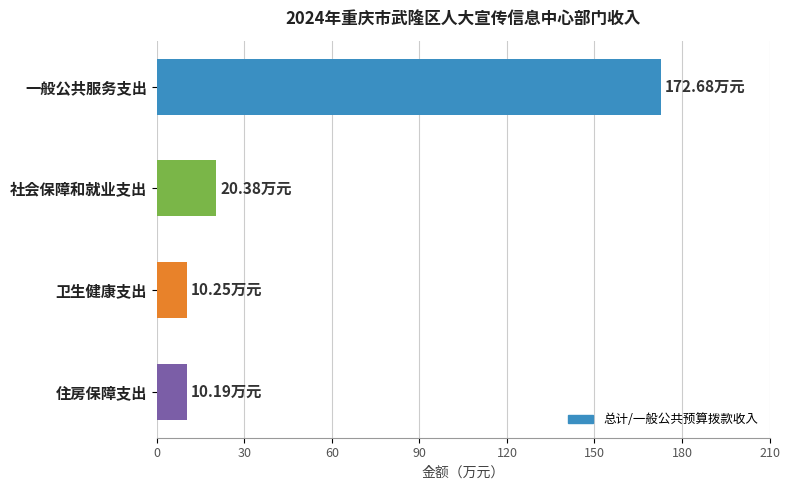

What is the ratio of the value at 卫生健康支出 to the value at 住房保障支出?

1.0